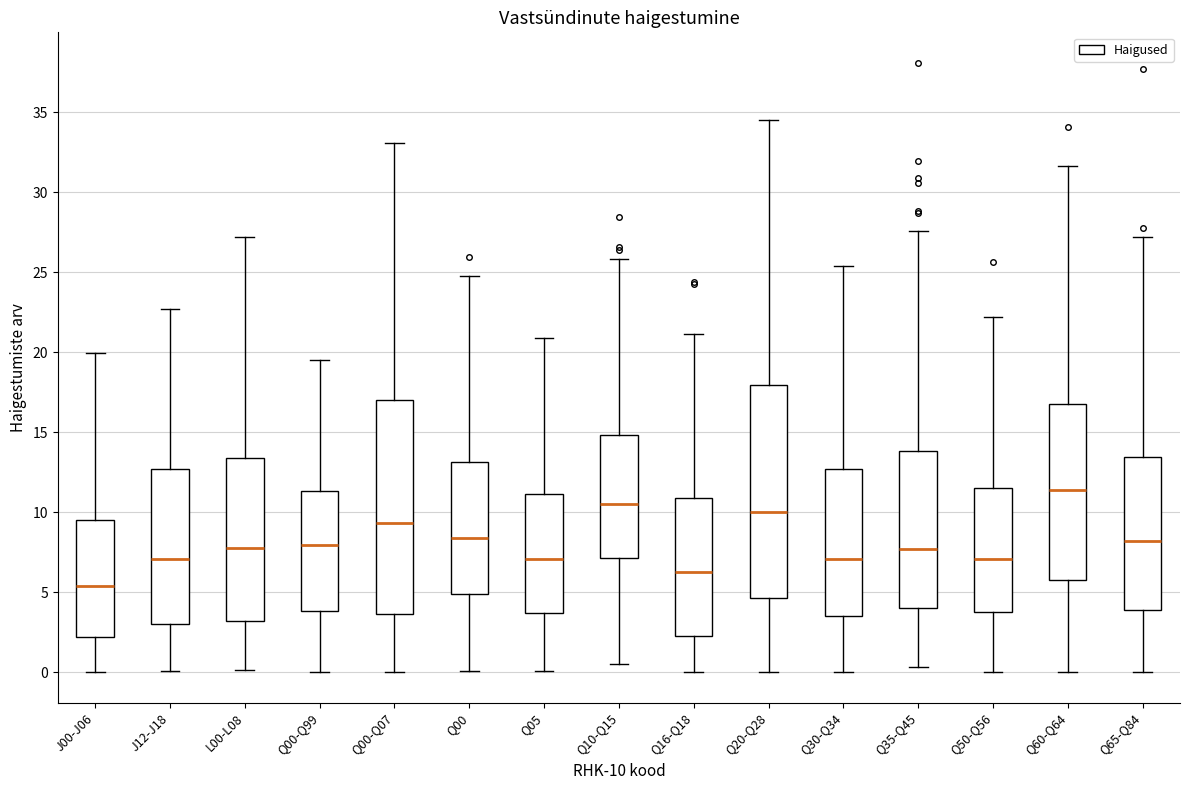

Reading left to right, read every box against the y-axis: the position of its median line, the range the box covers, and the ends of its whiskers. The values are not printed on the chart, so give them approximately, as read against the axis.

J00-J06: median 5.5, box 2.0 to 9.5, whiskers 0.0 to 20.0
J12-J18: median 7.0, box 3.0 to 12.5, whiskers 0.0 to 22.5
L00-L08: median 7.5, box 3.0 to 13.5, whiskers 0.0 to 27.0
Q00-Q99: median 8.0, box 4.0 to 11.5, whiskers 0.0 to 19.5
Q00-Q07: median 9.5, box 3.5 to 17.0, whiskers 0.0 to 33.0
Q00: median 8.5, box 5.0 to 13.0, whiskers 0.0 to 25.0
Q05: median 7.0, box 3.5 to 11.0, whiskers 0.0 to 21.0
Q10-Q15: median 10.5, box 7.0 to 15.0, whiskers 0.5 to 26.0
Q16-Q18: median 6.0, box 2.5 to 11.0, whiskers 0.0 to 21.0
Q20-Q28: median 10.0, box 4.5 to 18.0, whiskers 0.0 to 34.5
Q30-Q34: median 7.0, box 3.5 to 12.5, whiskers 0.0 to 25.5
Q35-Q45: median 7.5, box 4.0 to 14.0, whiskers 0.5 to 27.5
Q50-Q56: median 7.0, box 3.5 to 11.5, whiskers 0.0 to 22.0
Q60-Q64: median 11.5, box 6.0 to 17.0, whiskers 0.0 to 31.5
Q65-Q84: median 8.0, box 4.0 to 13.5, whiskers 0.0 to 27.0